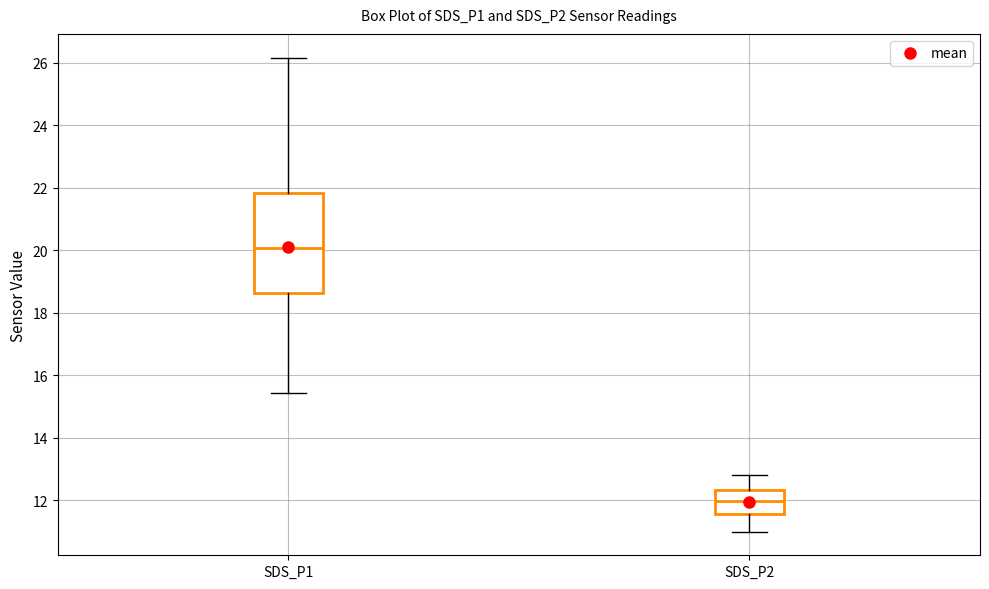

Reading left to right, read every box against the y-axis: the position of its median line, the range the box covers, and the ends of its whiskers. The values are not printed on the chart, so give them approximately, as read against the axis.

SDS_P1: median 20.0, box 18.6 to 21.8, whiskers 15.4 to 26.2
SDS_P2: median 12.0, box 11.6 to 12.4, whiskers 11.0 to 12.8